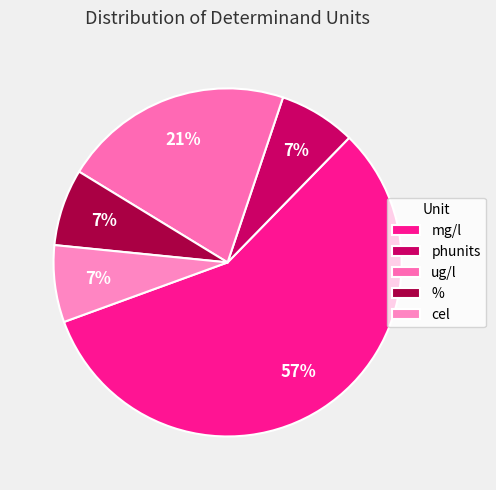

How many segments does this pie chart have?

5